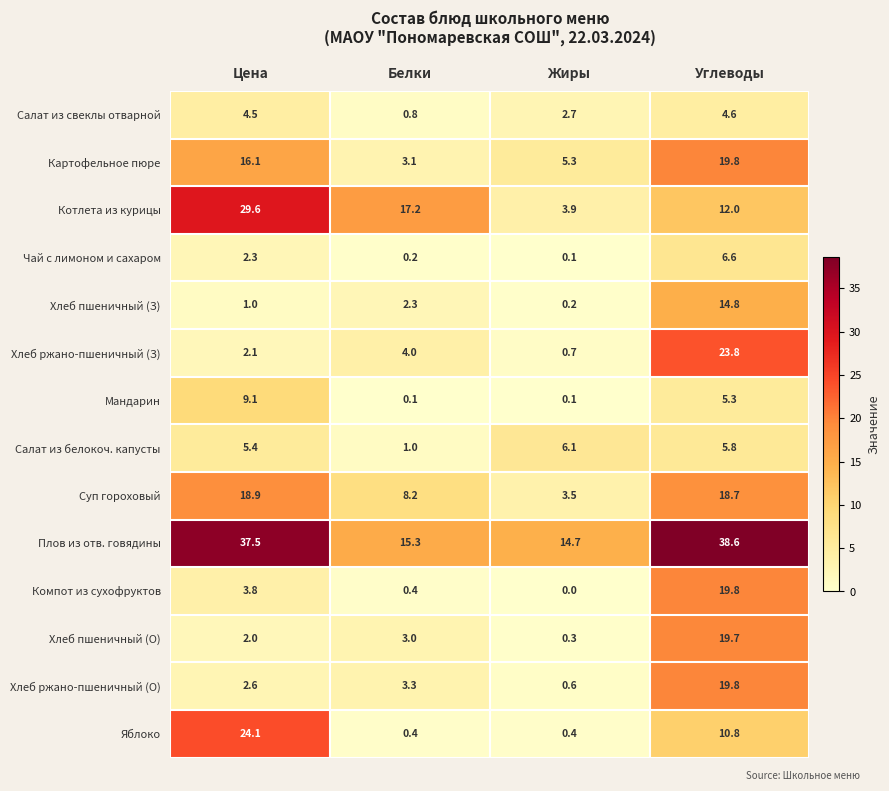

Which series changed the most between Белки and Углеводы?

Плов из отв. говядины